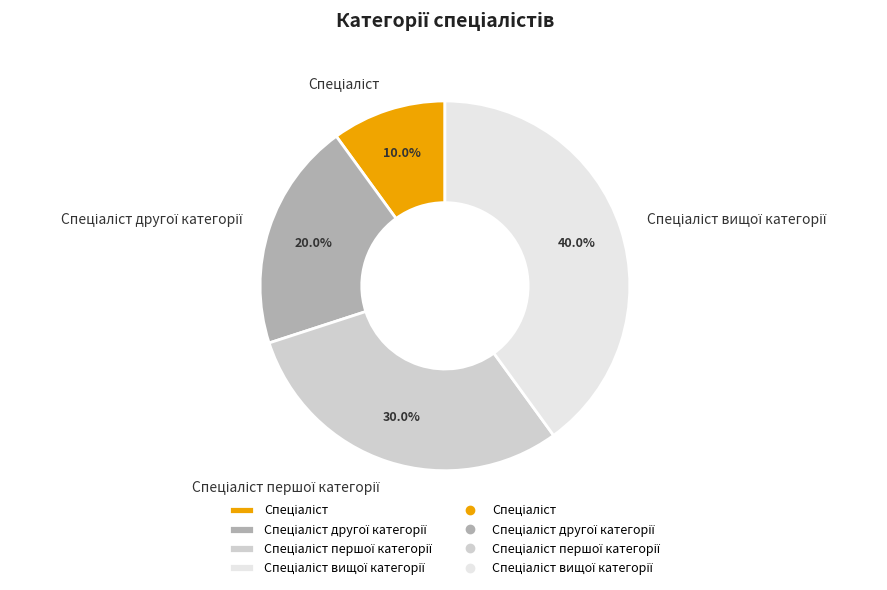

Is there any slice that represents more than half of the pie?

No